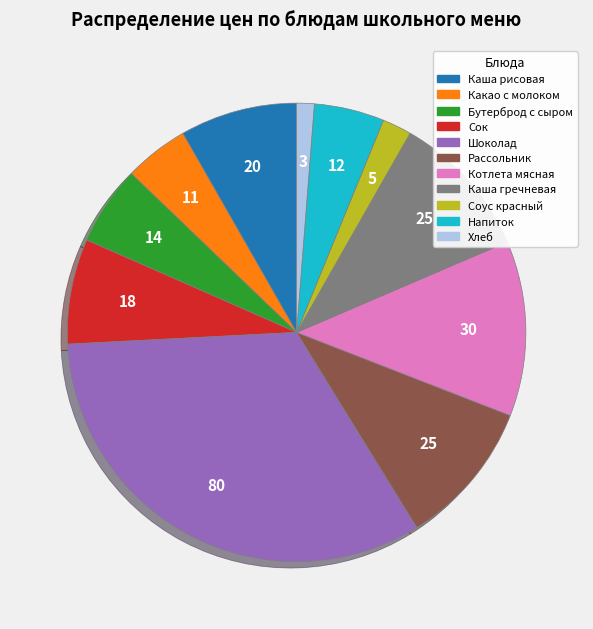

True or false: Хлеб accounts for 1% of the total.

True